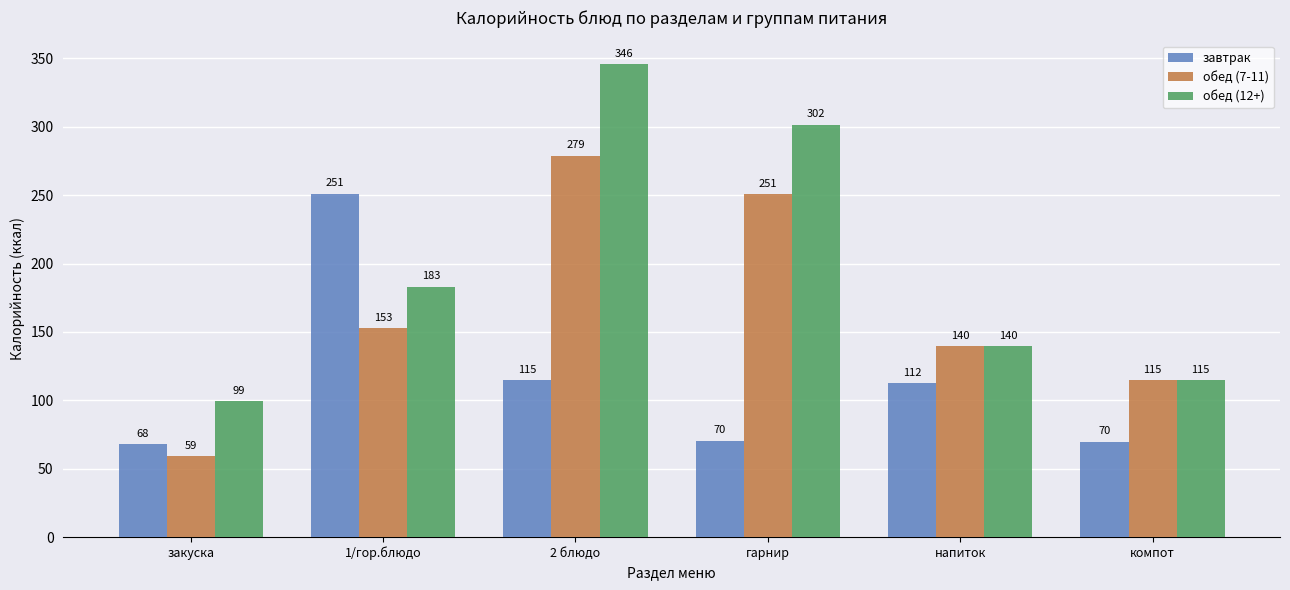

Which series has the largest range (max minus min)?

обед (12+)